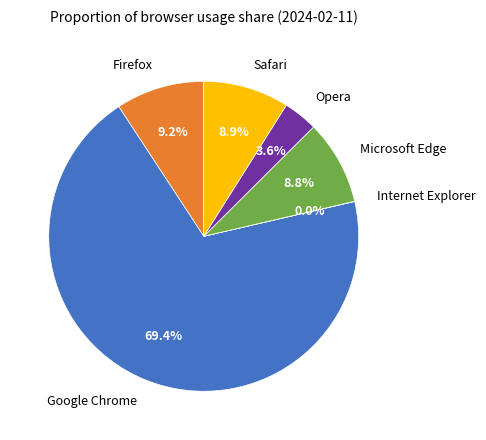

Is there a majority slice in this chart?

Yes